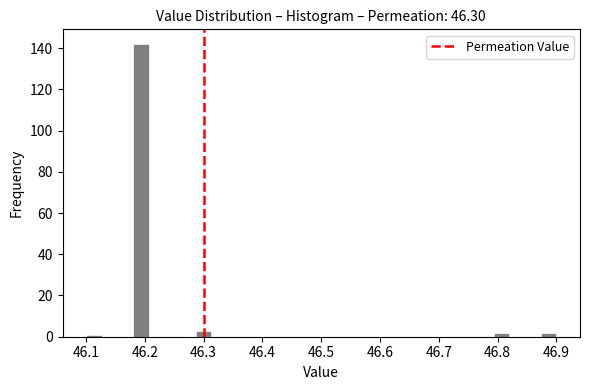

Around what value on the x-axis is the tallest bar? Give the approximate position of its centre, as read against the axis.

46.19